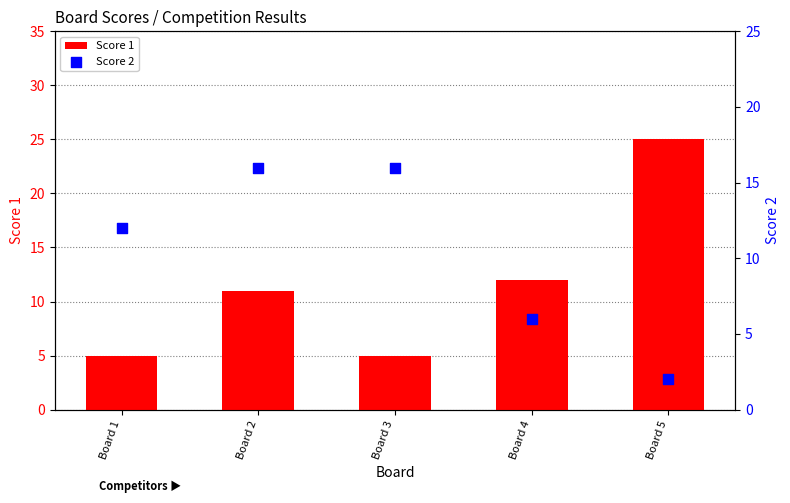

Which series has the widest spread of Y values?

Score 1